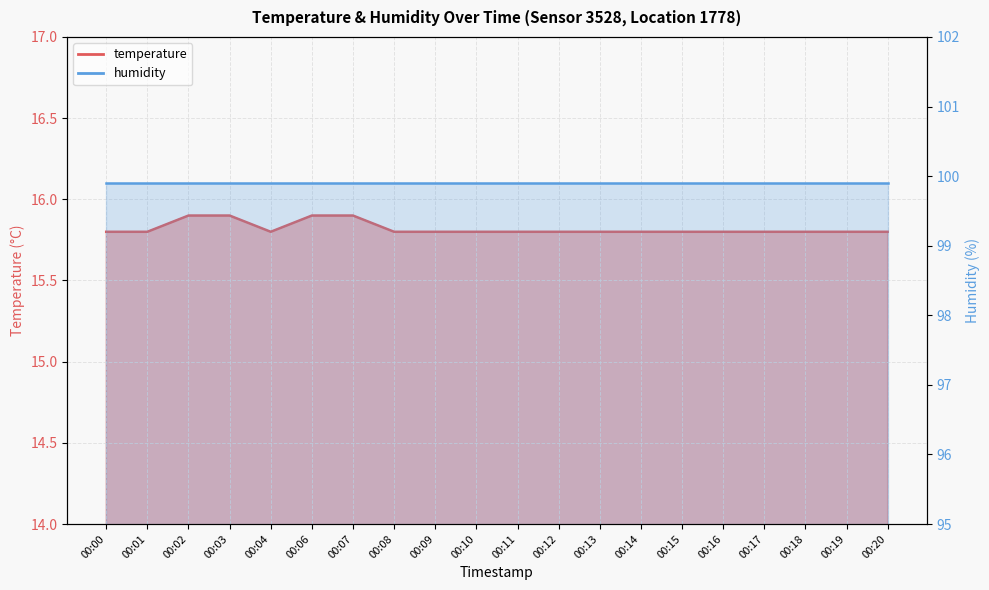

The chart shows a value of 15.8 at 00:18. True or false?

True